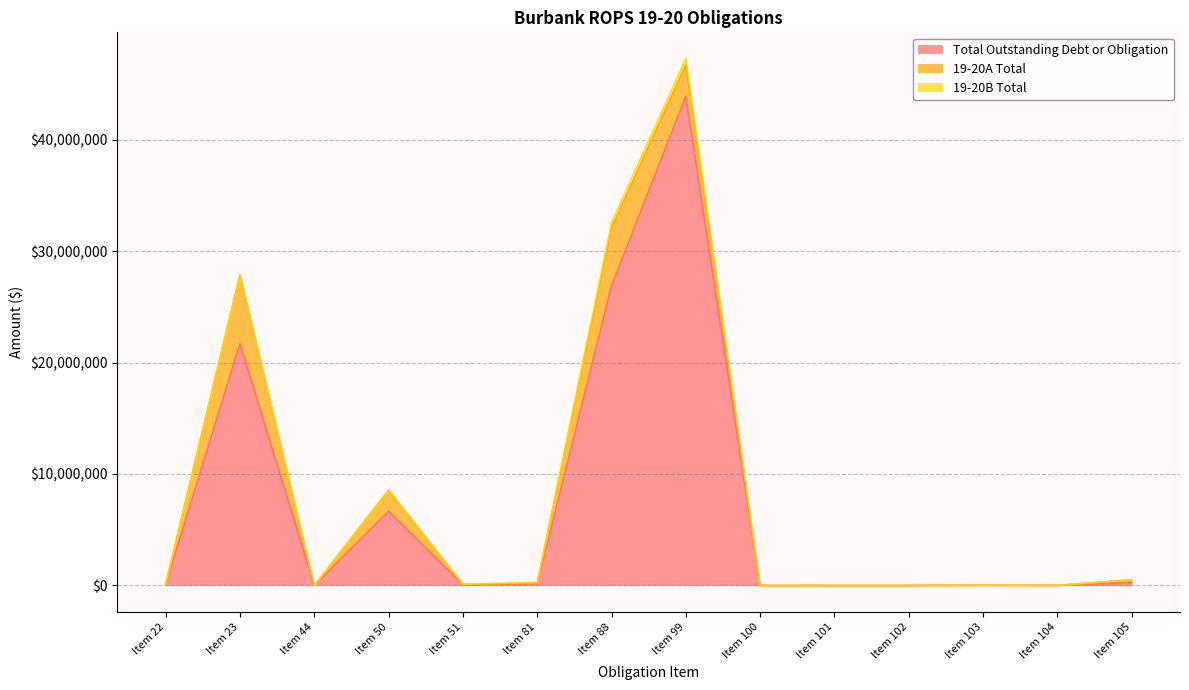

Reading left to right, transcribe all the data shown in this chart.

Total Outstanding Debt or Obligation: Item 22=108771	Item 23=21706198	Item 44=0	Item 50=6661077	Item 51=92525	Item 81=135000	Item 88=26857835	Item 99=43878588	Item 100=0	Item 101=0	Item 102=0	Item 103=13000	Item 104=5000	Item 105=259269
19-20A Total: Item 22=30967	Item 23=6179659	Item 44=0	Item 50=1896379	Item 51=26342	Item 81=67500	Item 88=5216222	Item 99=2810050	Item 100=0	Item 101=0	Item 102=0	Item 103=4000	Item 104=0	Item 105=242693
19-20B Total: Item 22=0	Item 23=0	Item 44=0	Item 50=0	Item 51=0	Item 81=67500	Item 88=455097	Item 99=571975	Item 100=0	Item 101=0	Item 102=0	Item 103=9000	Item 104=5000	Item 105=16576